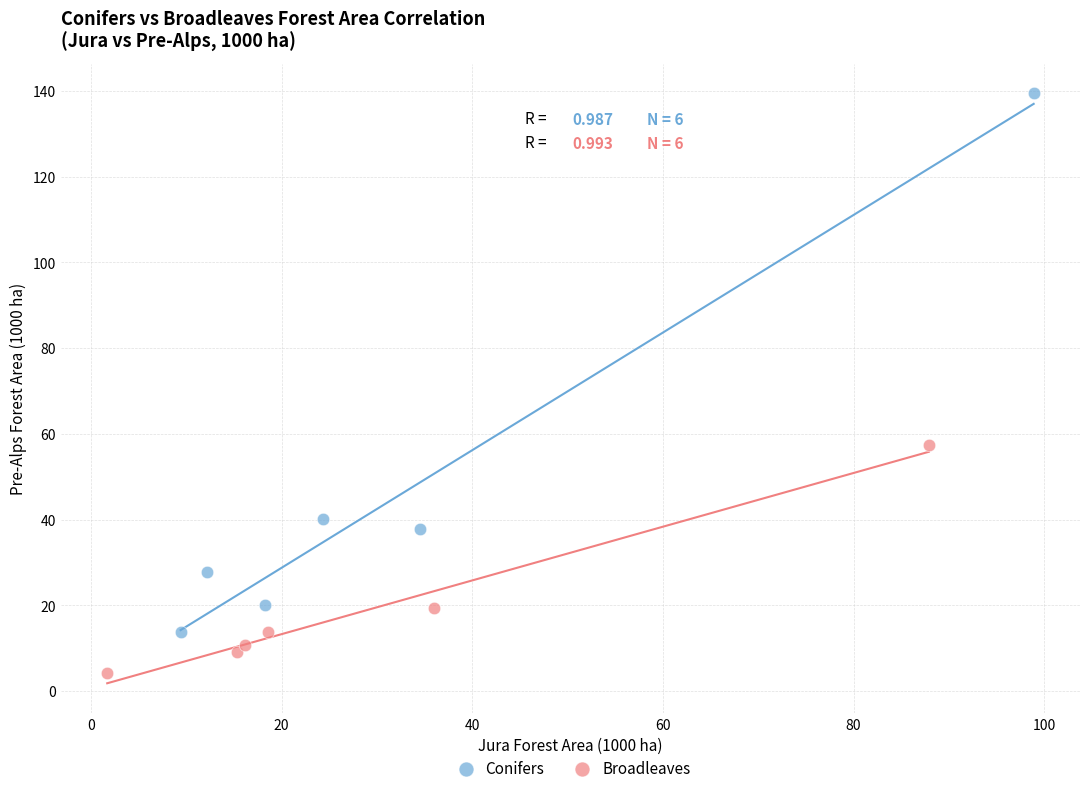

Which series reaches the maximum Y coordinate?

Conifers